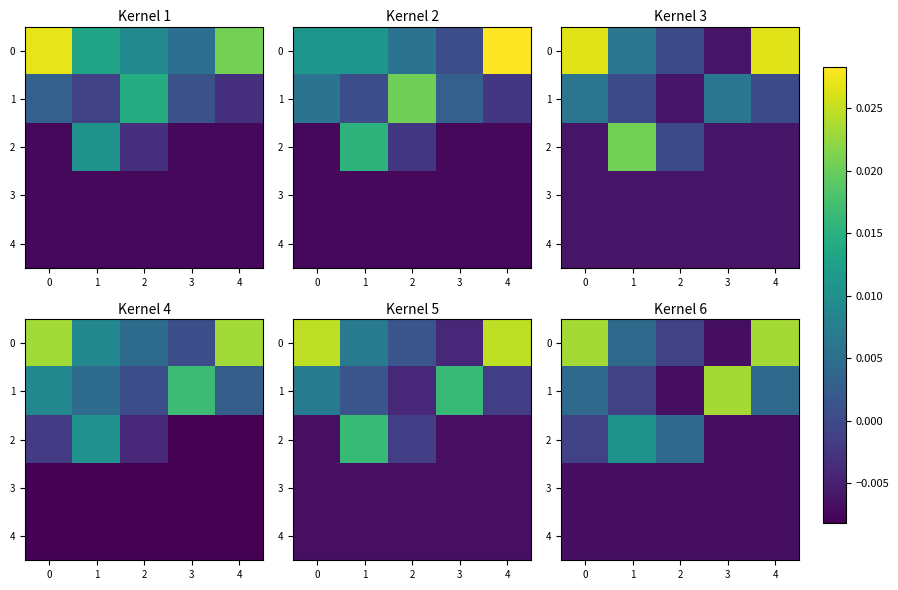

At which category does the chart reach its minimum across all series?

3